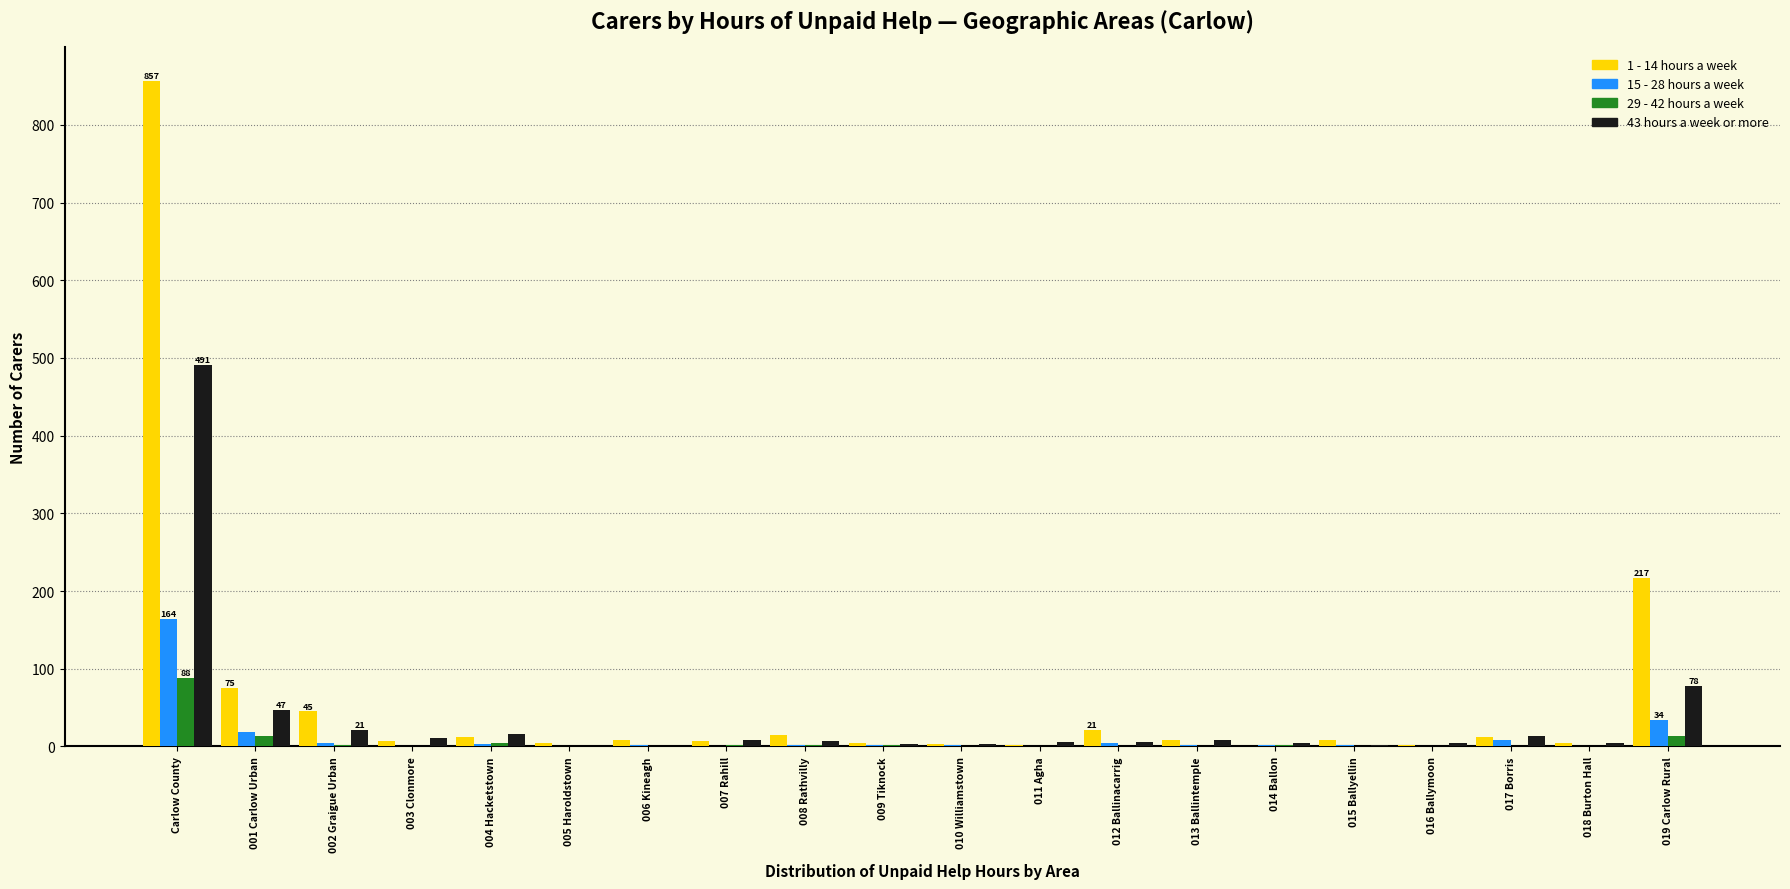

Which category has the highest value across all series?

Carlow County